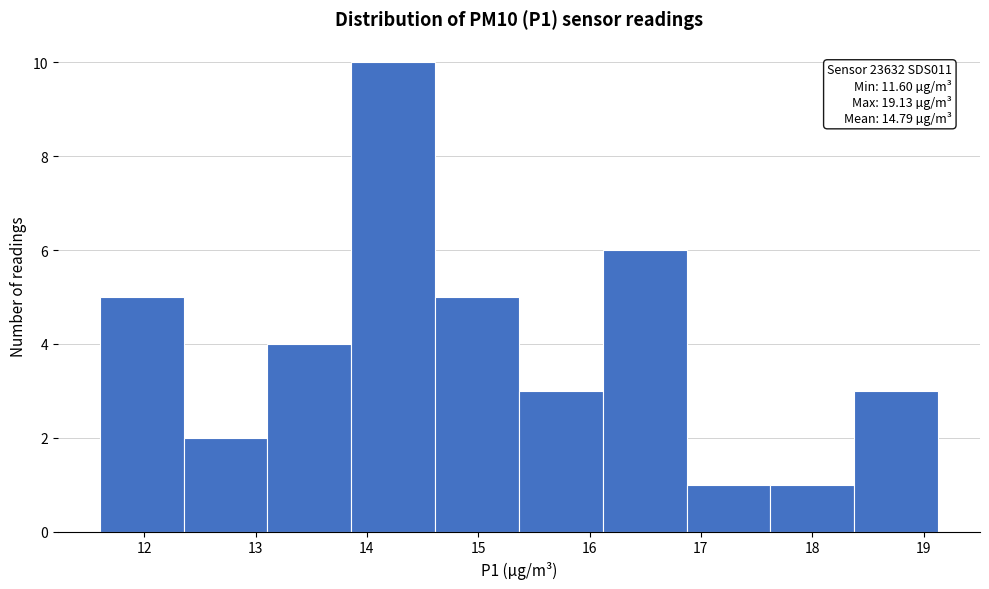

Which range on the x-axis has the tallest bar?

13.9 to 14.6